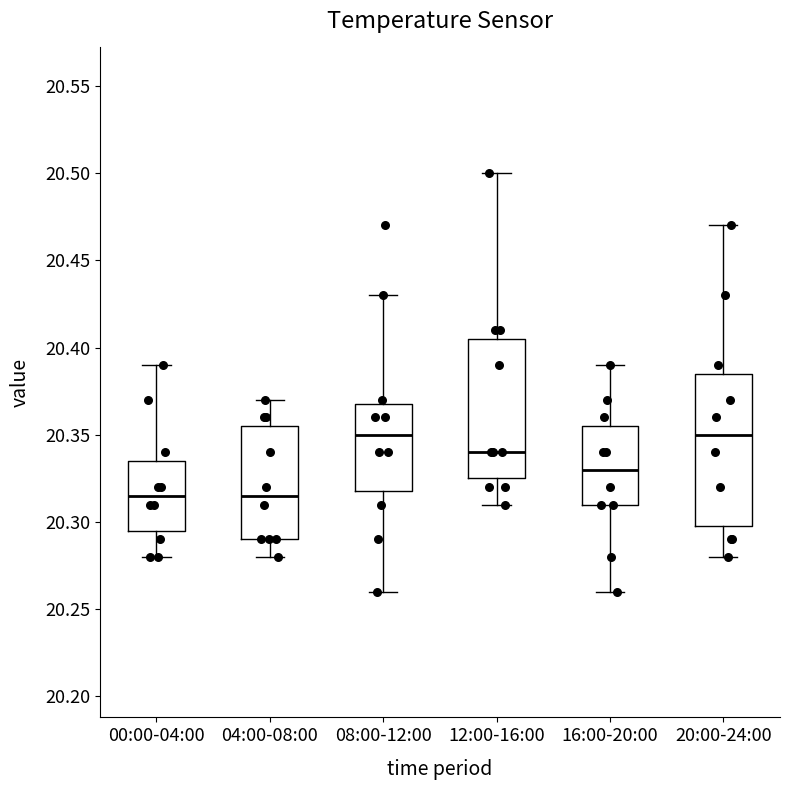

Where is the lower edge of the box for 20:00-24:00 on the y-axis? The values are not printed on the chart, so give them approximately, as read against the axis.

20.300